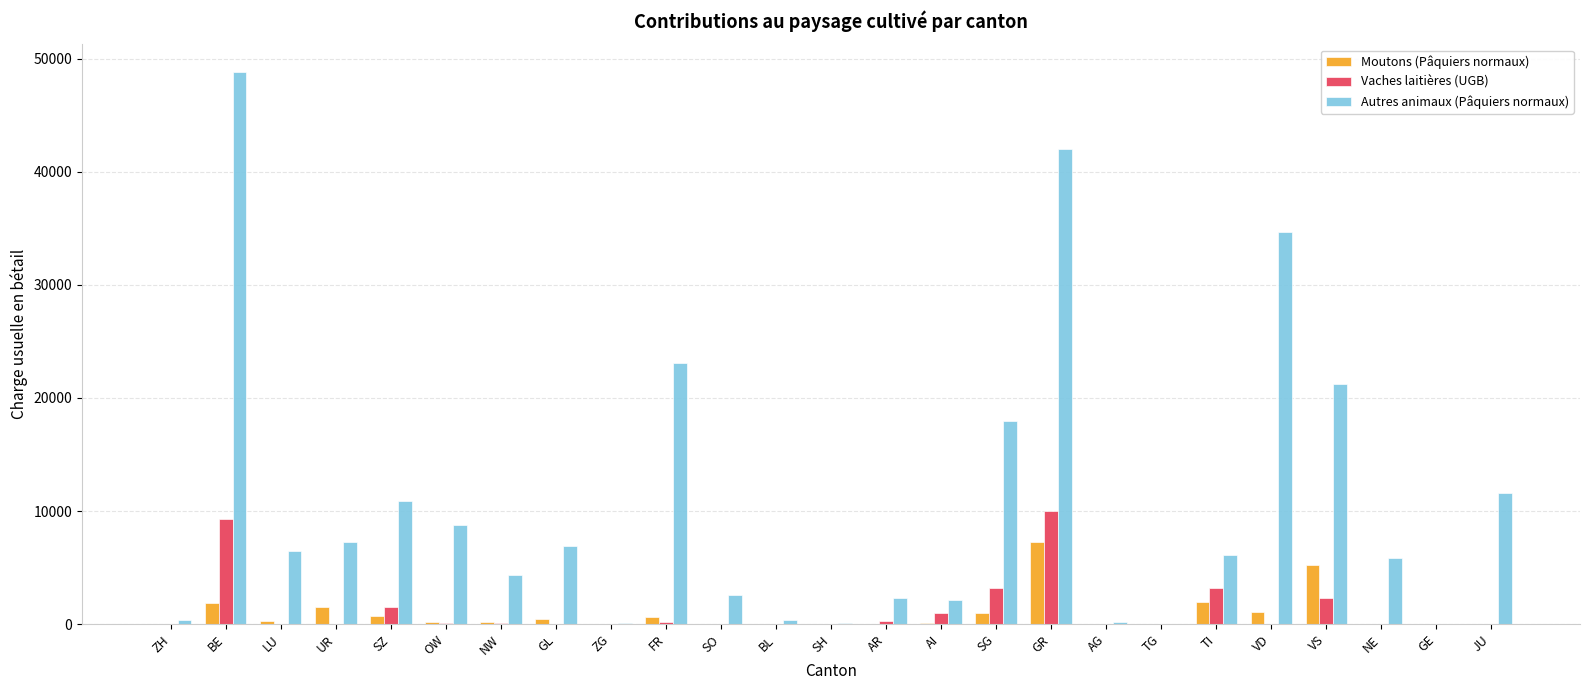

What is the sum of the Autres animaux (Pâquiers normaux) values at TI and SG?

24107